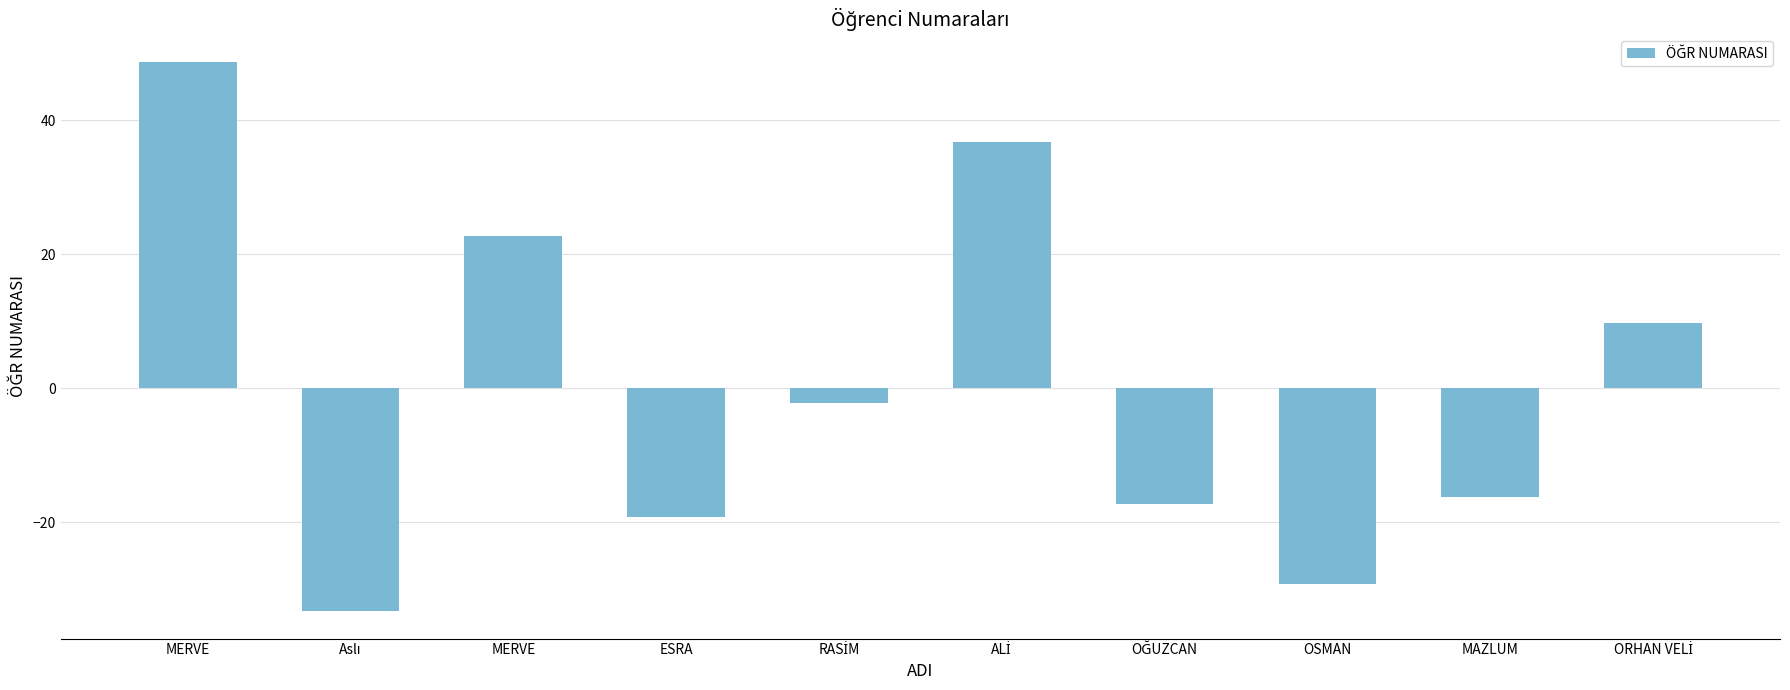

Does the chart contain any negative values?

Yes